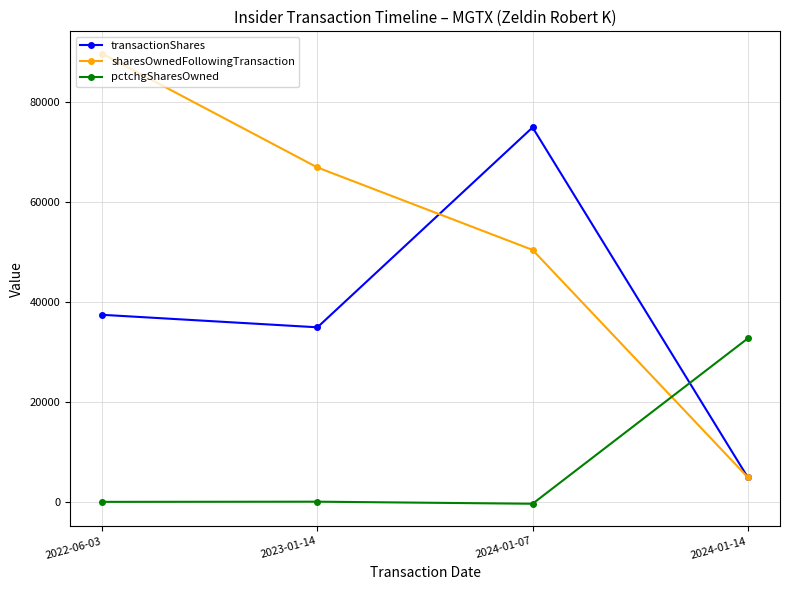

Is the value of pctchgSharesOwned at 2022-06-03 greater than the value of sharesOwnedFollowingTransaction at 2023-01-14?

No